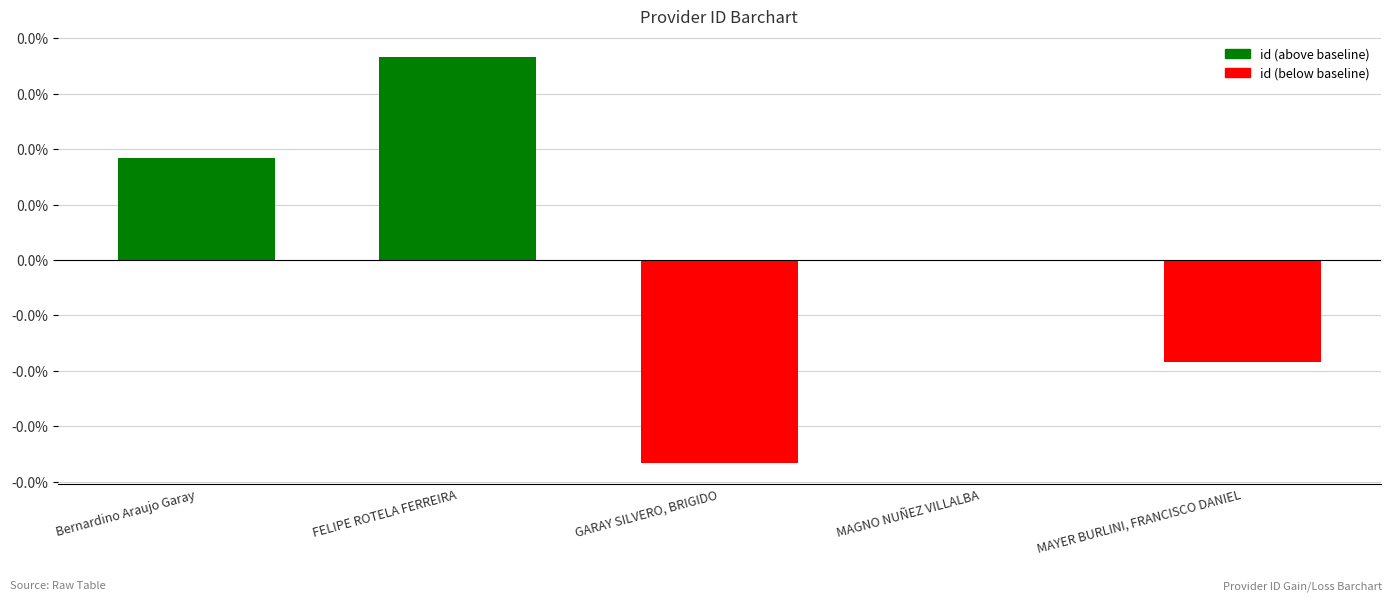

List the labels in order of value, largest first.

FELIPE ROTELA FERREIRA, Bernardino Araujo Garay, MAGNO NUÑEZ VILLALBA, MAYER BURLINI, FRANCISCO DANIEL, GARAY SILVERO, BRIGIDO